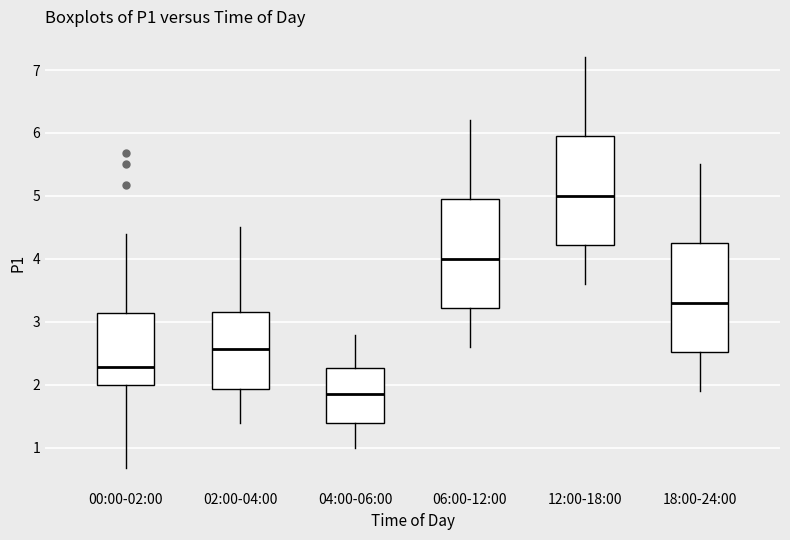

Reading left to right, transcribe this box plot: for each box, give where its median line is, the range the box spans, and where its two whiskers end, as read against the y-axis. The values are not printed on the chart, so give them approximately, as read against the axis.

00:00-02:00: median 2.3, box 2.0 to 3.1, whiskers 0.7 to 4.4
02:00-04:00: median 2.6, box 1.9 to 3.2, whiskers 1.4 to 4.5
04:00-06:00: median 1.9, box 1.4 to 2.3, whiskers 1.0 to 2.8
06:00-12:00: median 4.0, box 3.2 to 5.0, whiskers 2.6 to 6.2
12:00-18:00: median 5.0, box 4.2 to 6.0, whiskers 3.6 to 7.2
18:00-24:00: median 3.3, box 2.5 to 4.3, whiskers 1.9 to 5.5